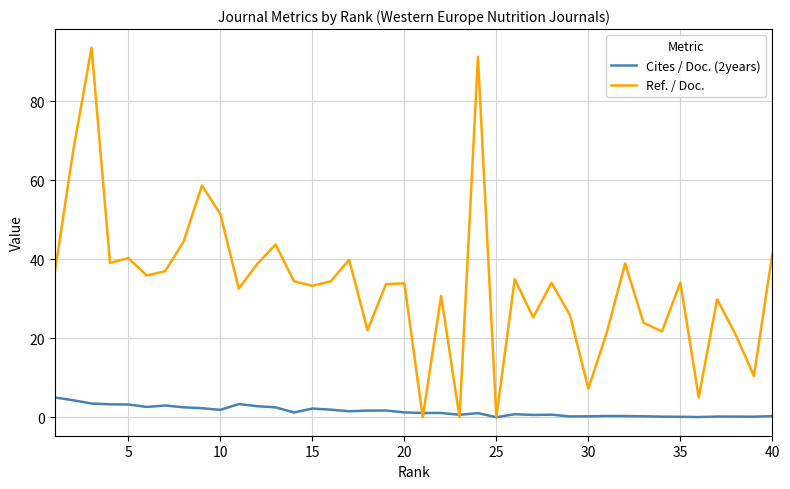

Which series has the widest spread of values?

Ref. / Doc.